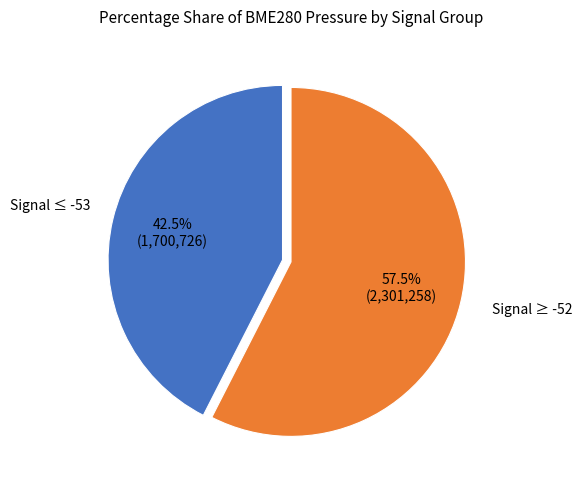

Is there any slice that represents more than half of the pie?

Yes